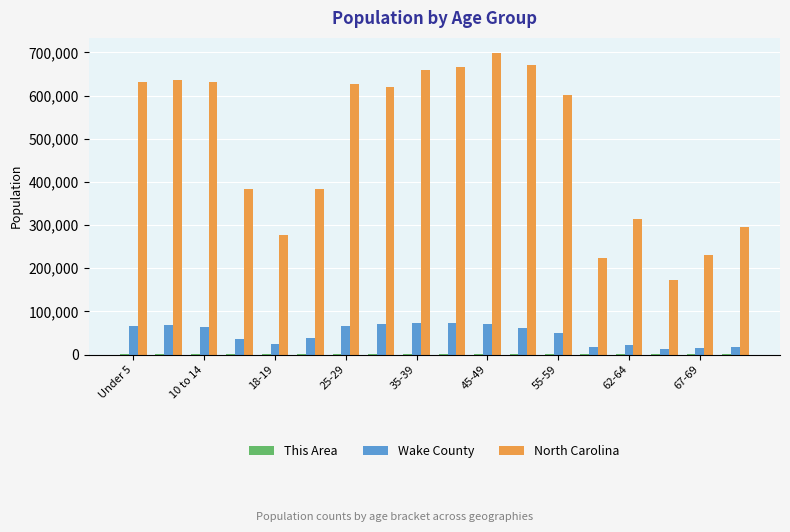

What is the sum of all North Carolina values?

8721726